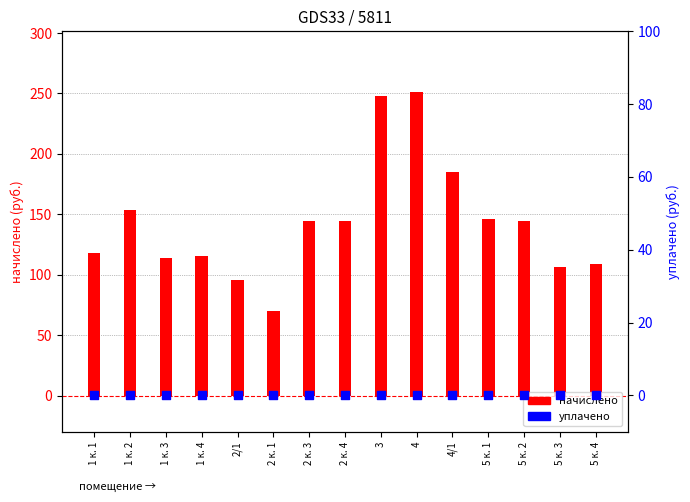

Is the value of начислено at 2 к. 1 greater than the value of уплачено at 5 к. 4?

Yes